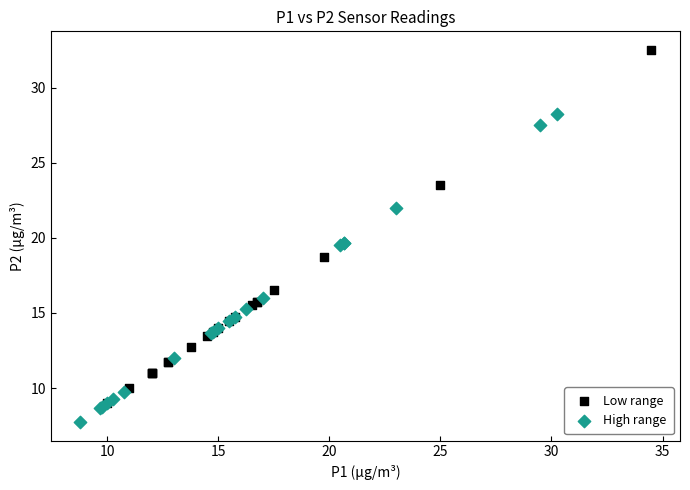

Which series reaches the maximum Y coordinate?

Low range